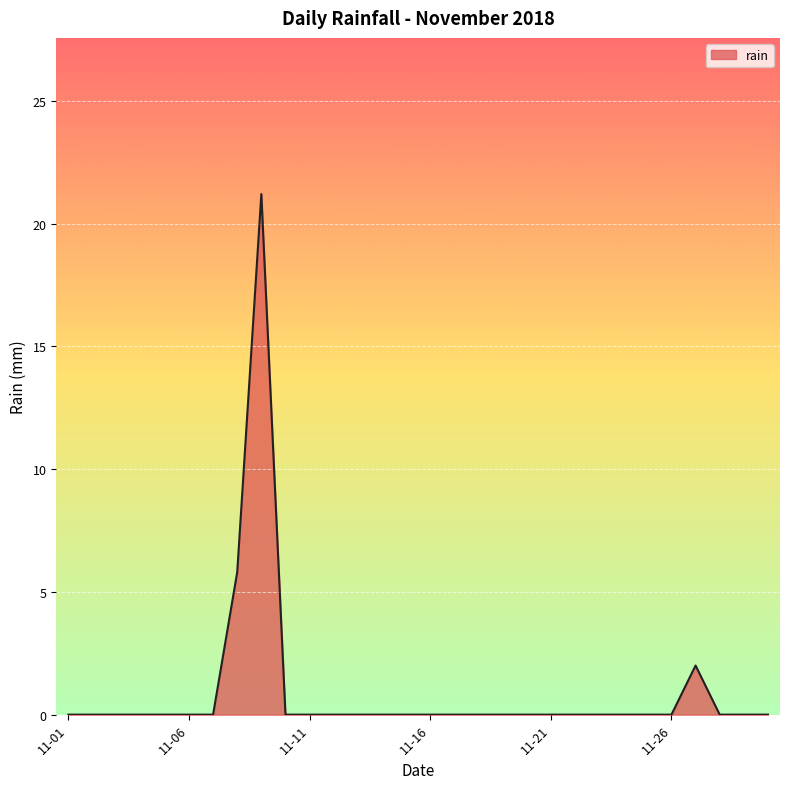

What is the greatest value displayed?

21.2